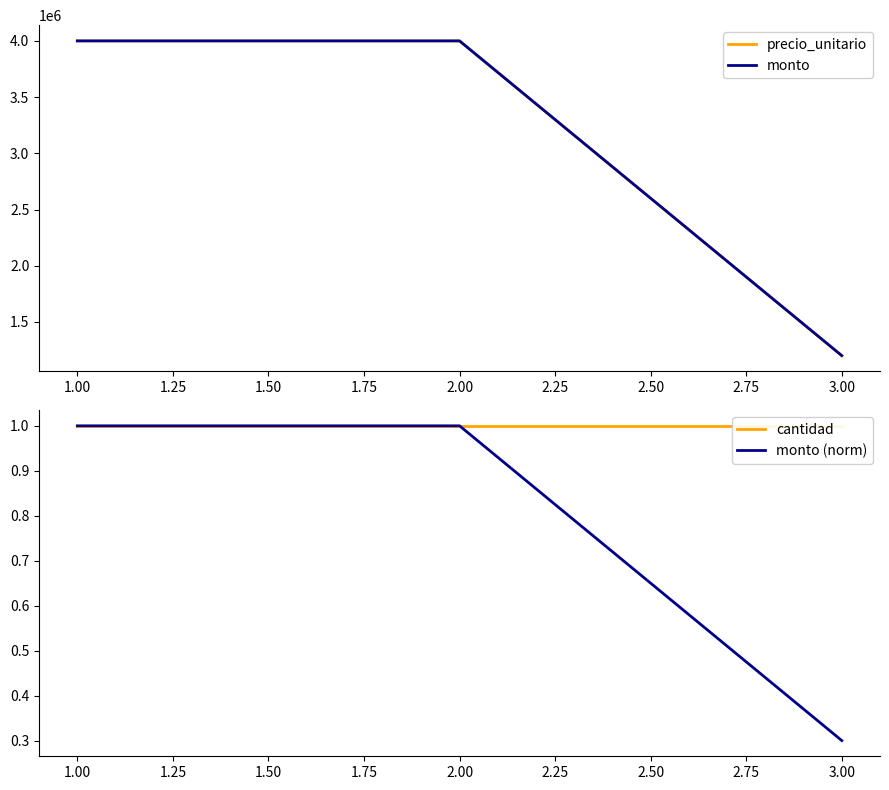

The value of monto (norm) at 1.00 is 1.0. True or false?

True